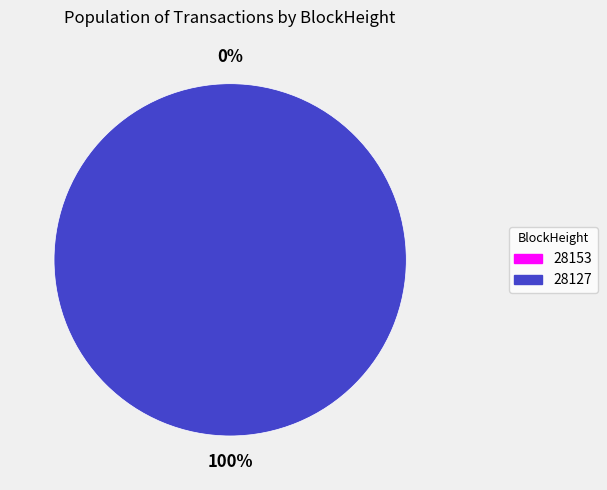

Is it true that 28153 is 1% of the pie?

False